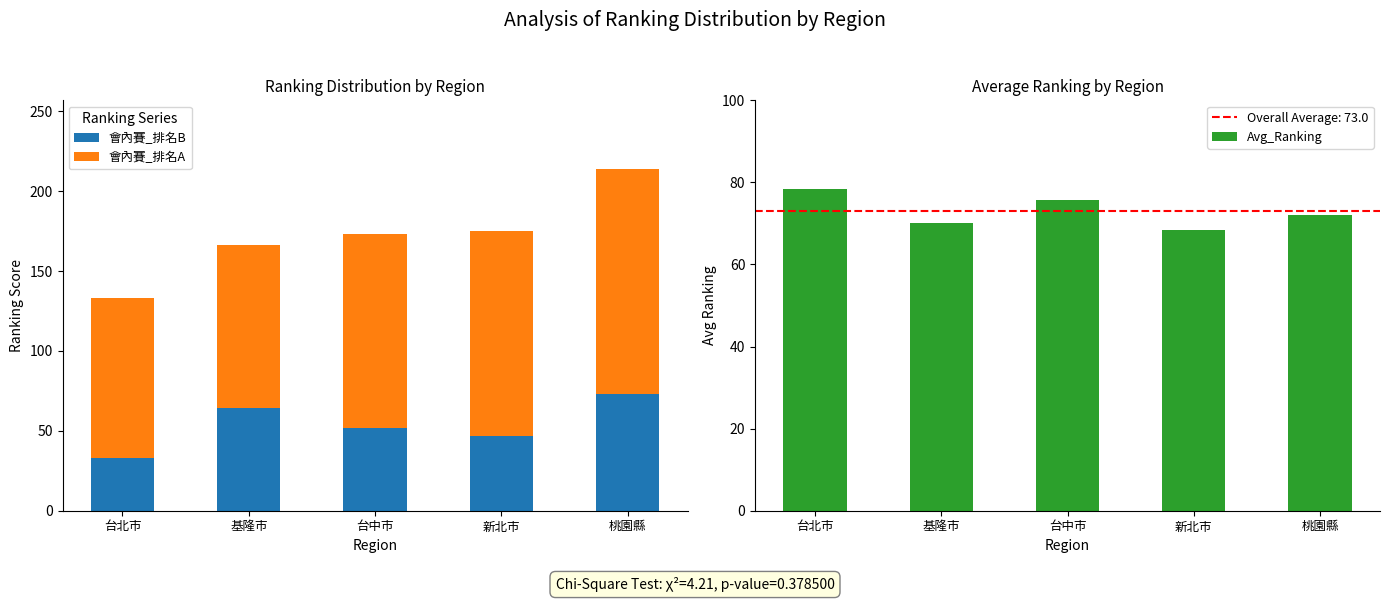

The value of Avg_Ranking at 桃園縣 is 72.1. True or false?

True